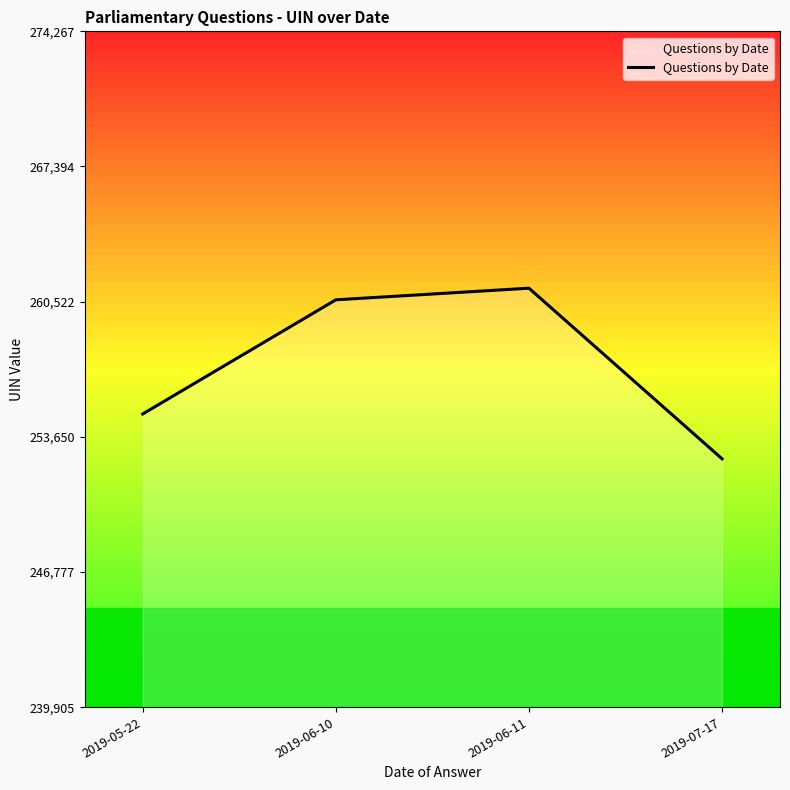

What is the approximate value at 2019-05-22?

254812